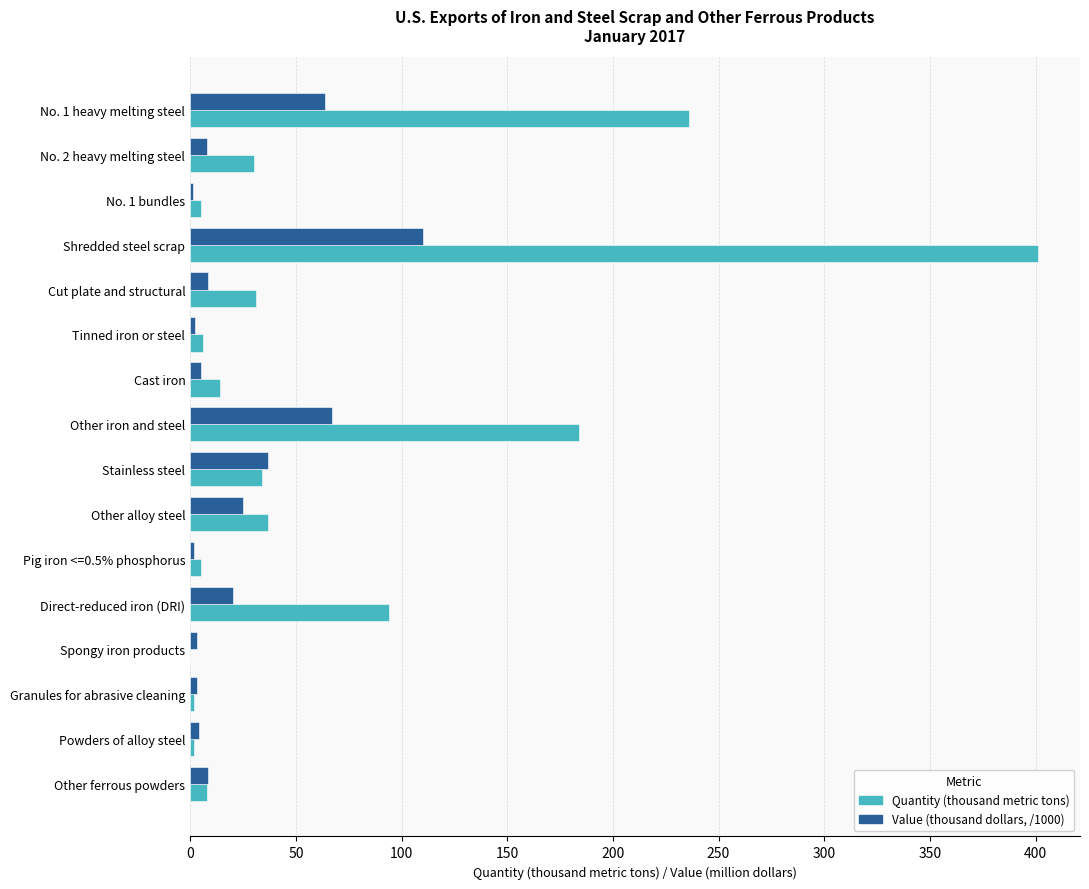

At which label is Value (thousand dollars, /1000) closest to 55?

No. 1 heavy melting steel